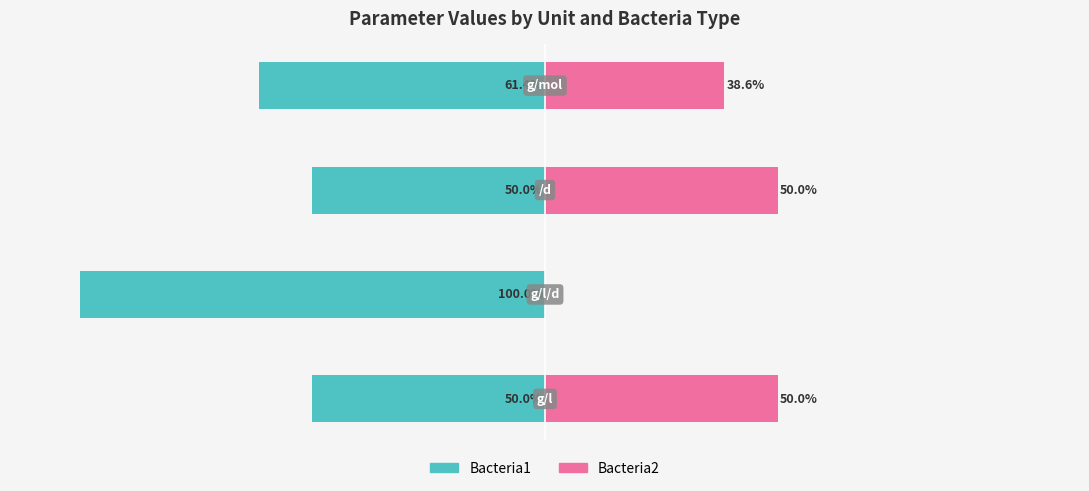

What is the value of the Bacteria1 bar at the 1st from the left?

-50.0